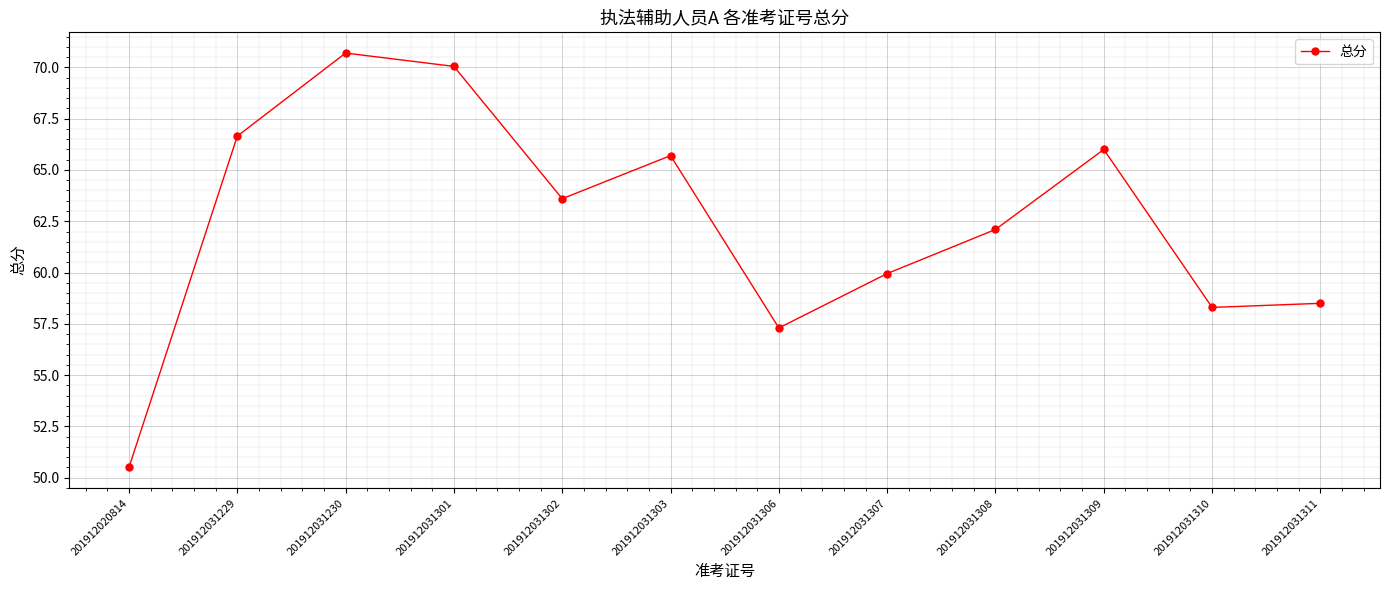

Is it true that the value at 201912031301 is 26.8?

False